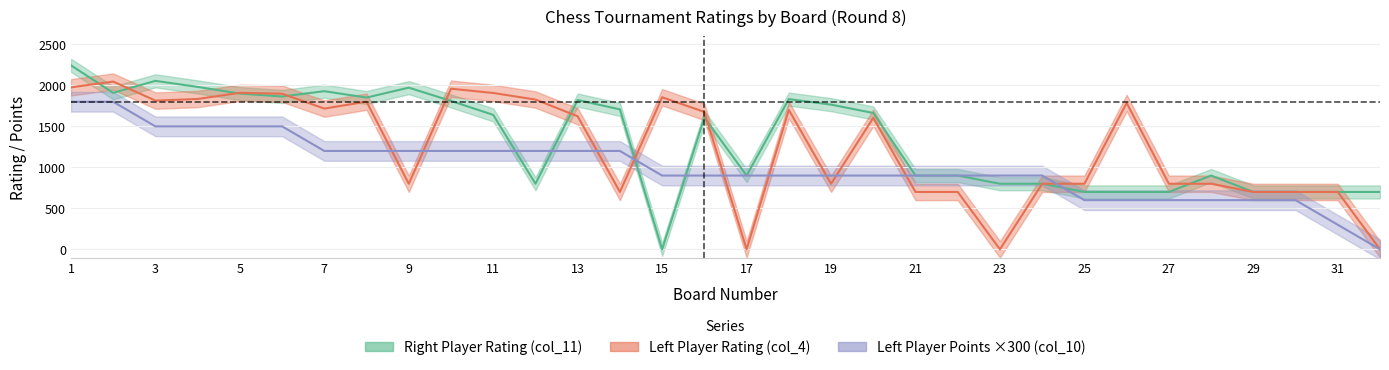

The Left Player Rating (col_4) series shows 0 at 32. True or false?

True